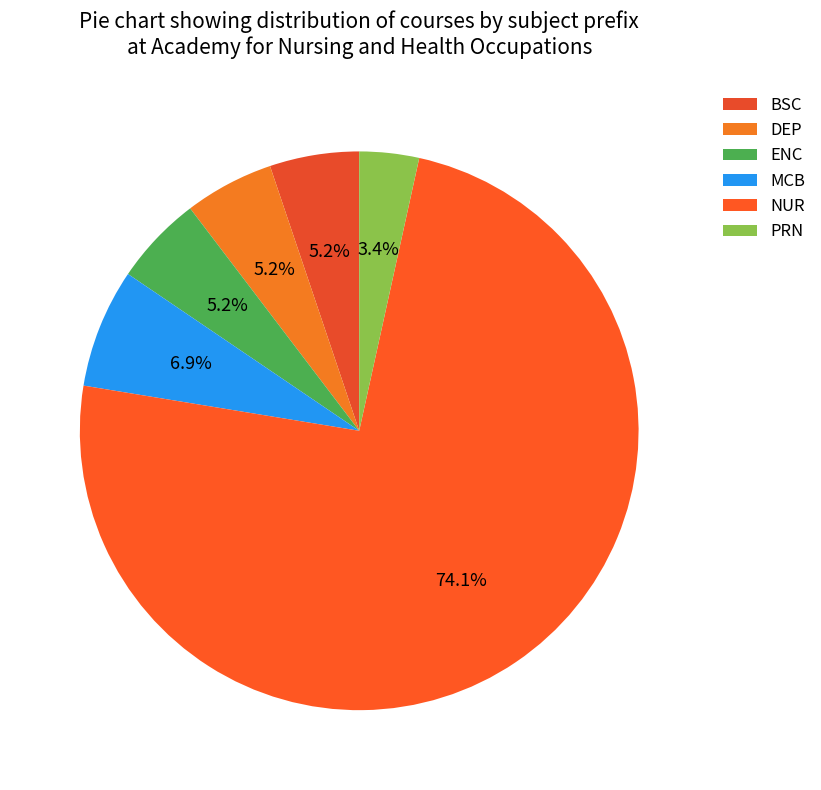

Count the number of slices in the pie.

6